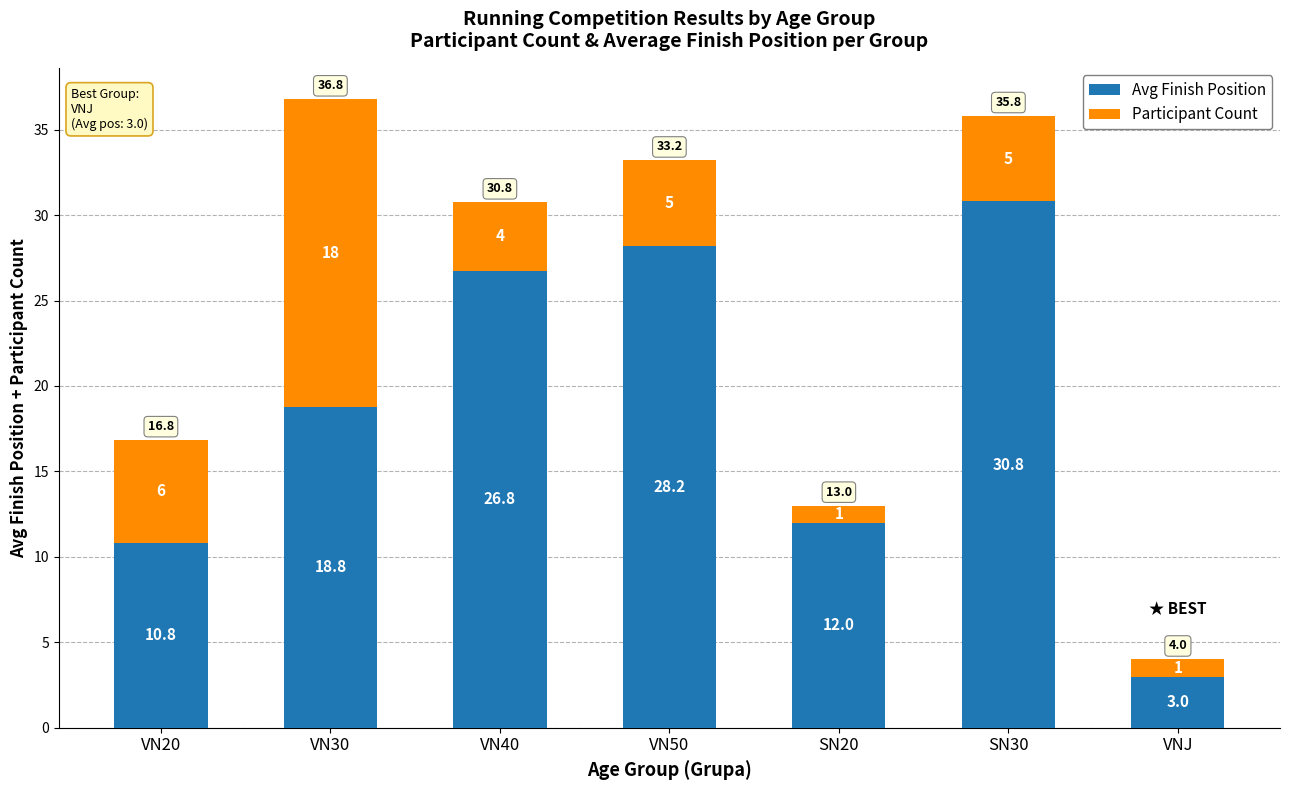

What are all the series names shown in the legend?

Avg Finish Position, Participant Count